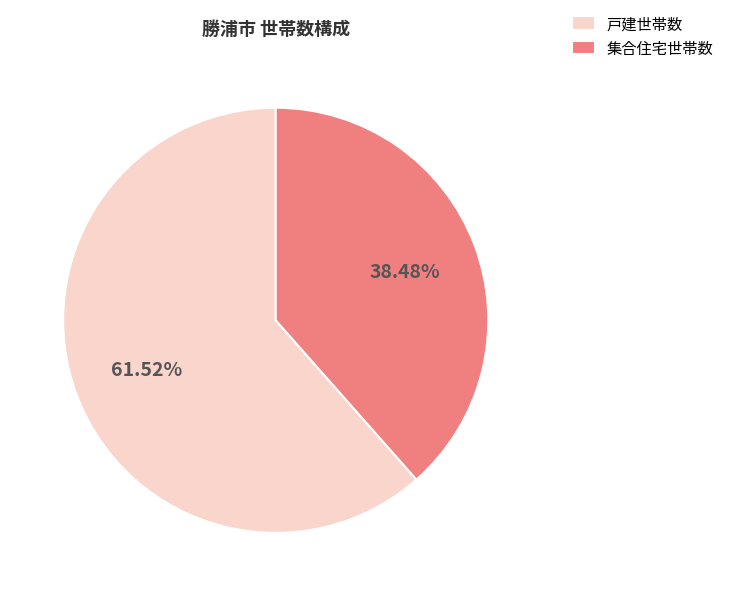

Between 集合住宅世帯数 and 戸建世帯数, which is larger?

戸建世帯数